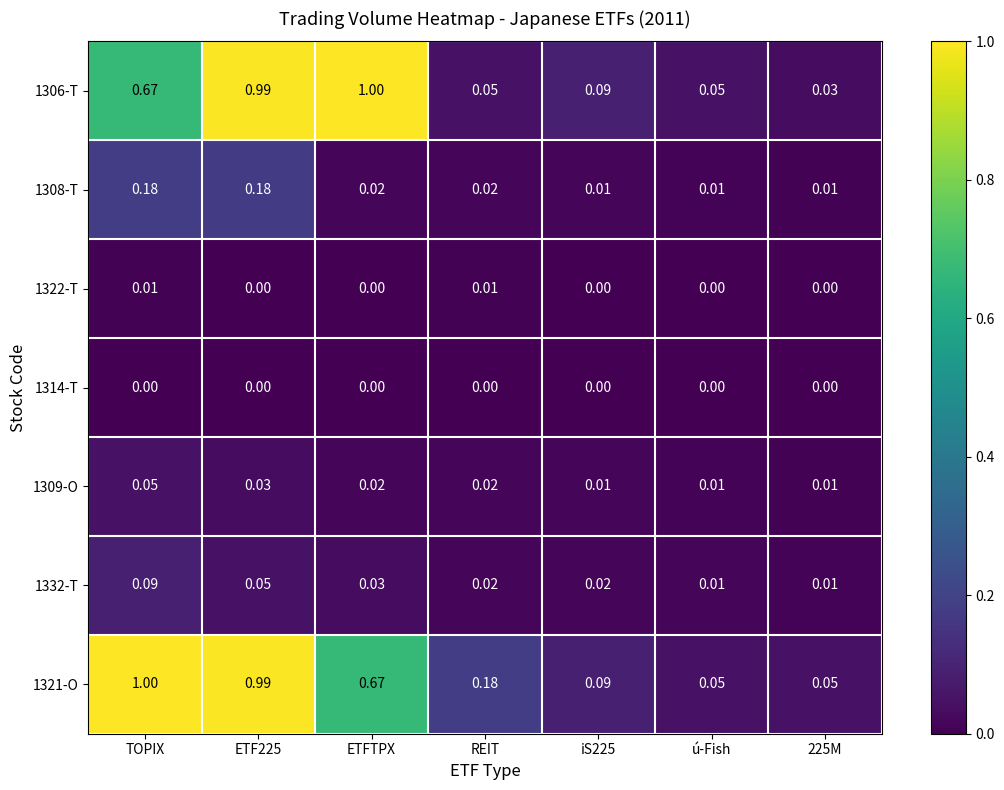

Is the value of 1322-T at ú-Fish greater than the value of 1308-T at ETFTPX?

No